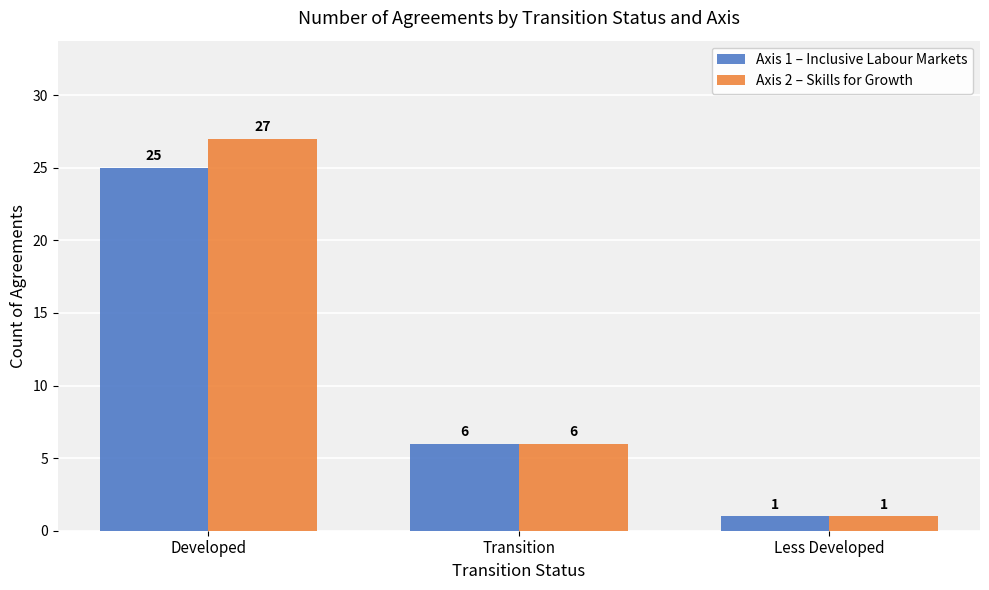

What is the average value of the Axis 2 – Skills for Growth series?

11